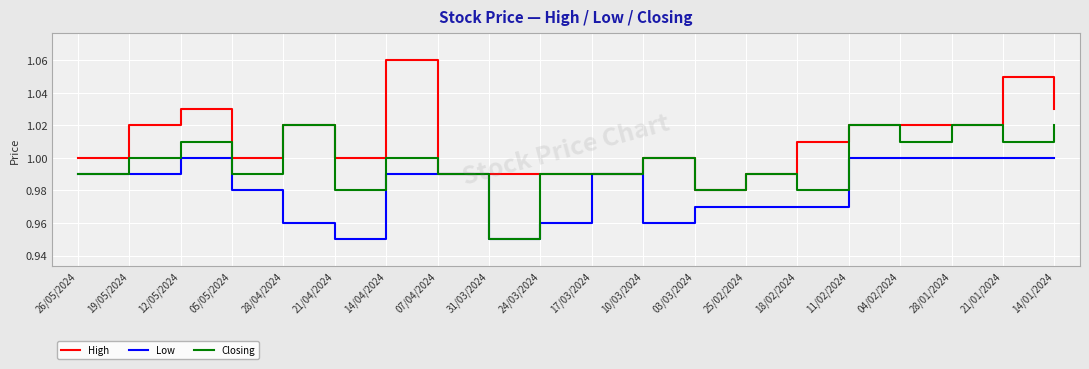

At 19/05/2024, list the series in order from largest to smallest.

High, Closing, Low